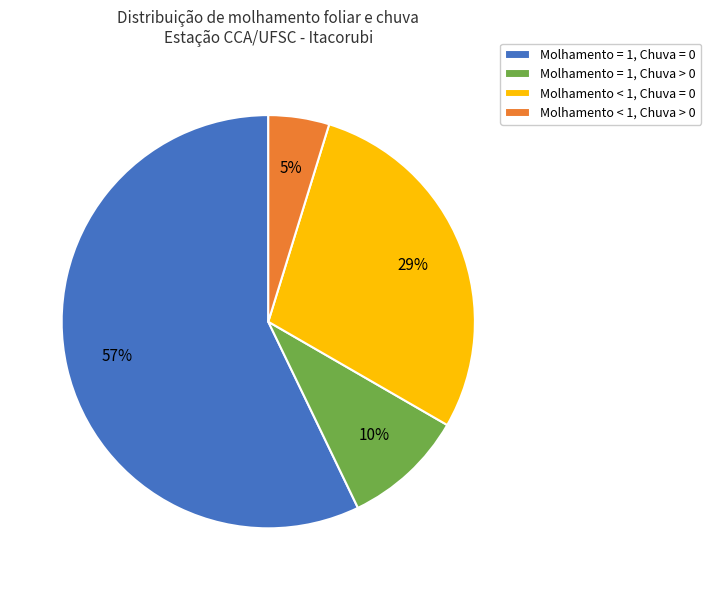

Rank the categories by value from highest to lowest.

Molhamento = 1, Chuva = 0, Molhamento < 1, Chuva = 0, Molhamento = 1, Chuva > 0, Molhamento < 1, Chuva > 0